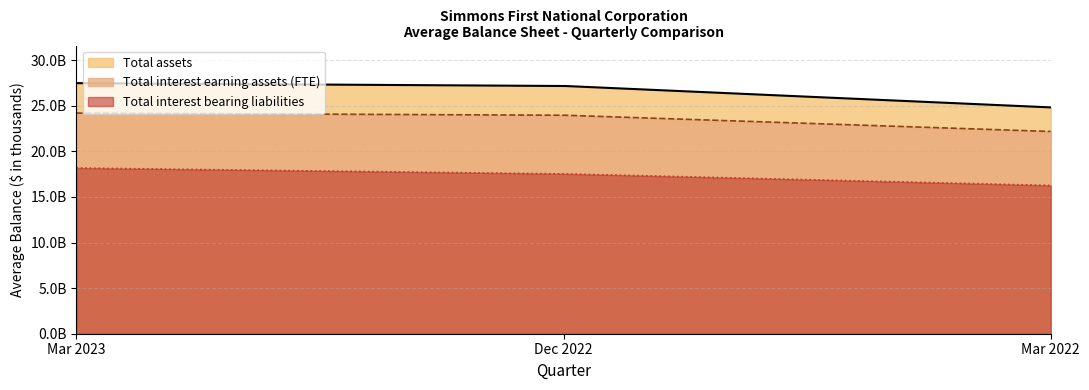

The value of Total assets at Dec 2022 is 43943268. True or false?

False